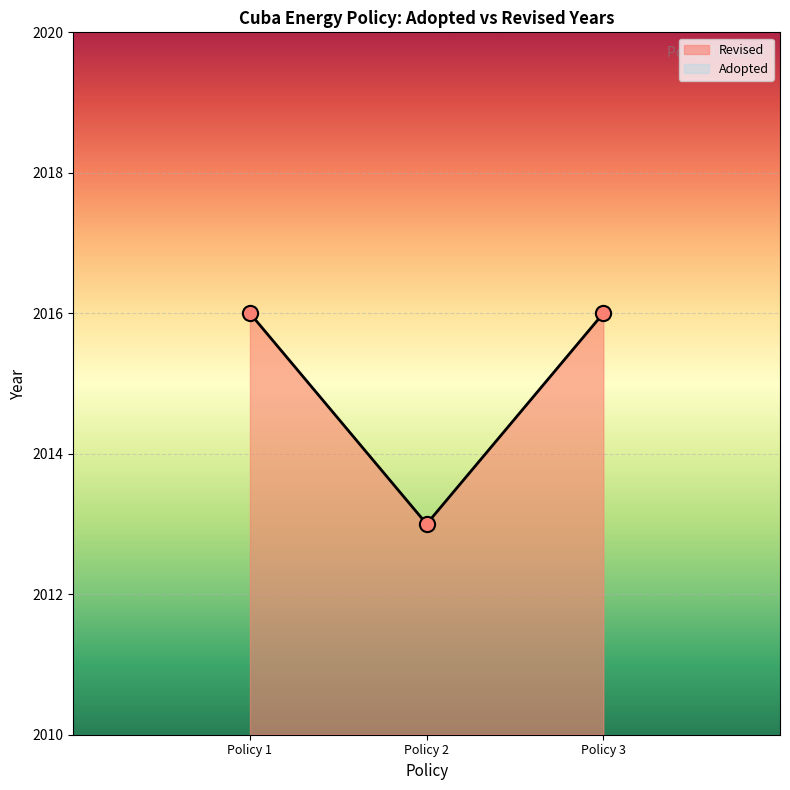

Which series contains the highest Y value?

Revised